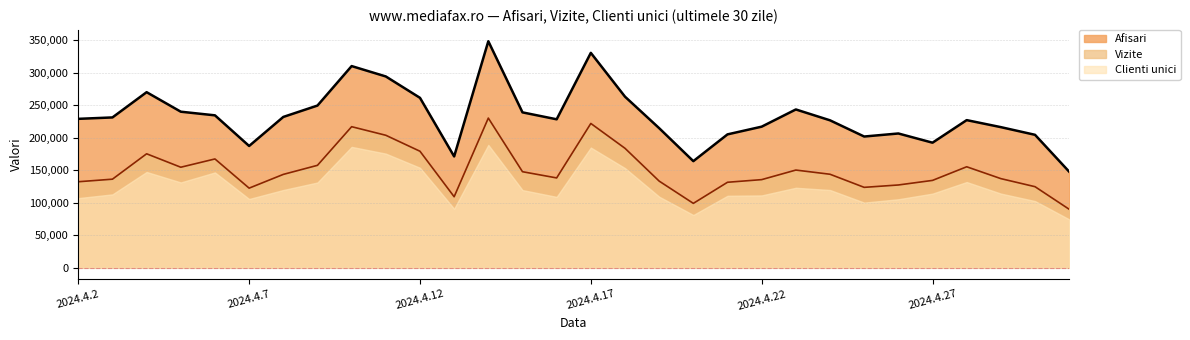

How many lines are shown in the chart?

3